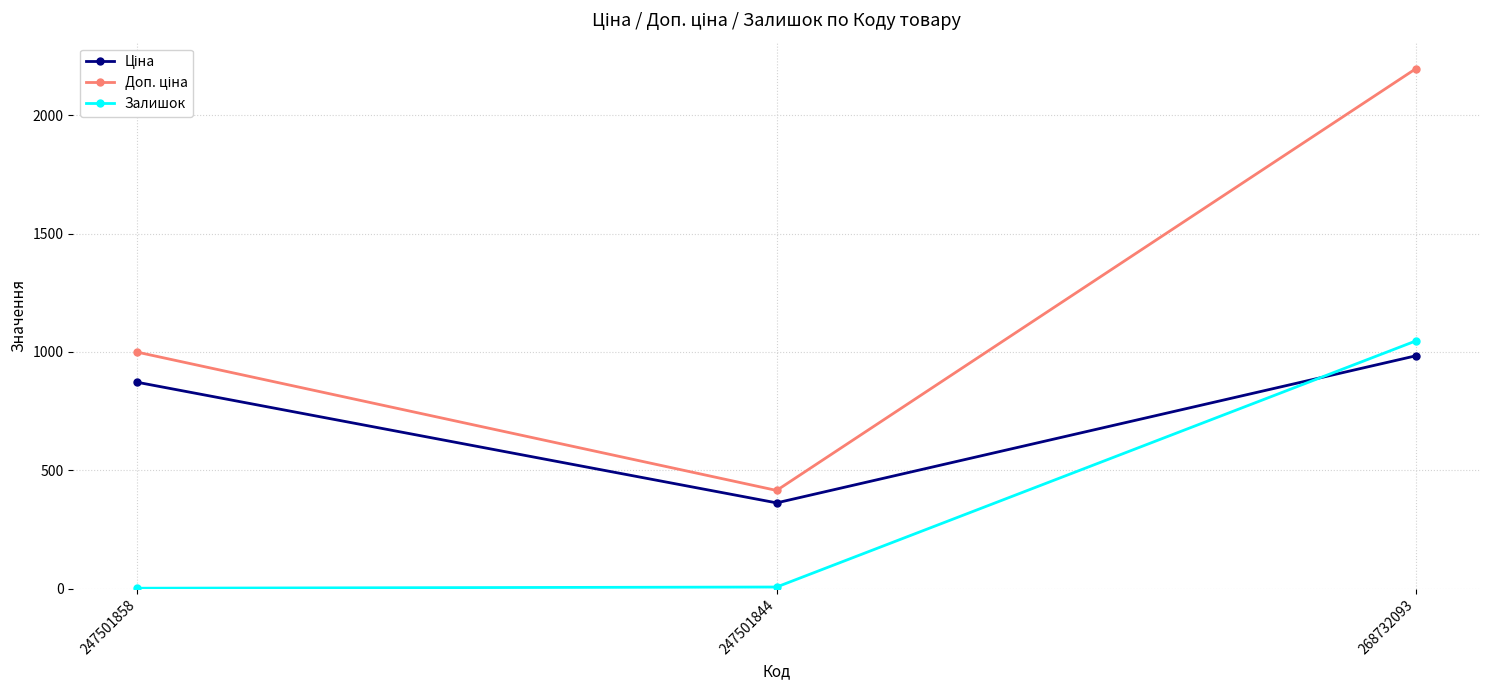

The value of Залишок at 268732093 is 1726.4. True or false?

False